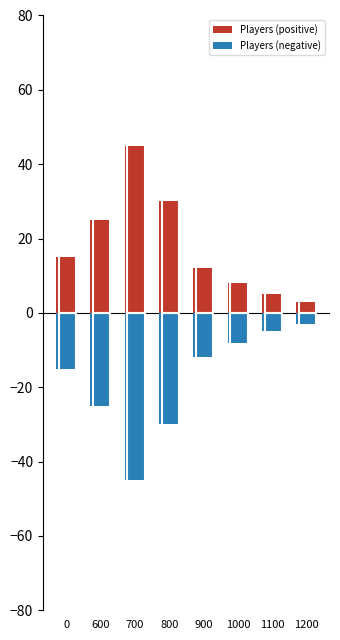

What is the difference between the second highest and second lowest values in the Players (negative) series?

25